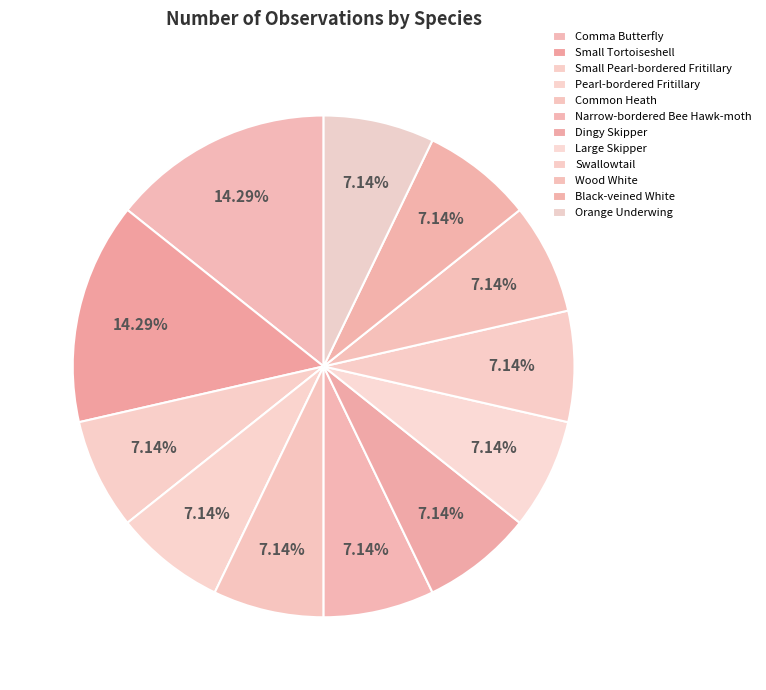

What percentage is the Large Skipper slice, to the nearest percent?

7%